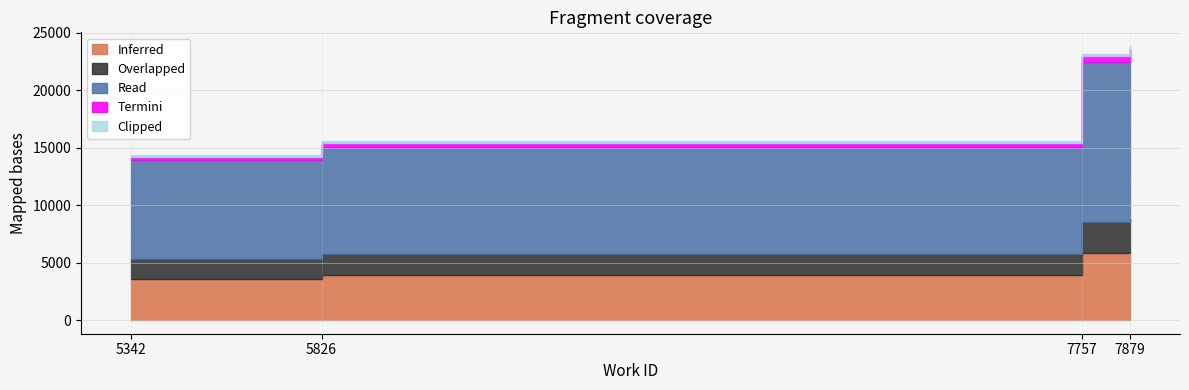

What is the value of the 2nd point from the left?

15547